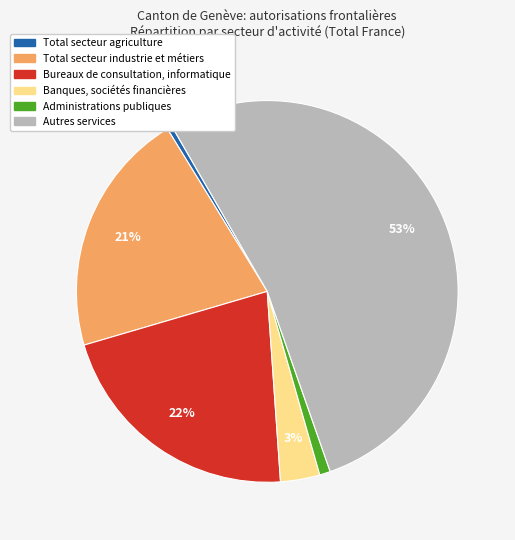

Which has a higher value, Banques, sociétés financières or Administrations publiques?

Banques, sociétés financières